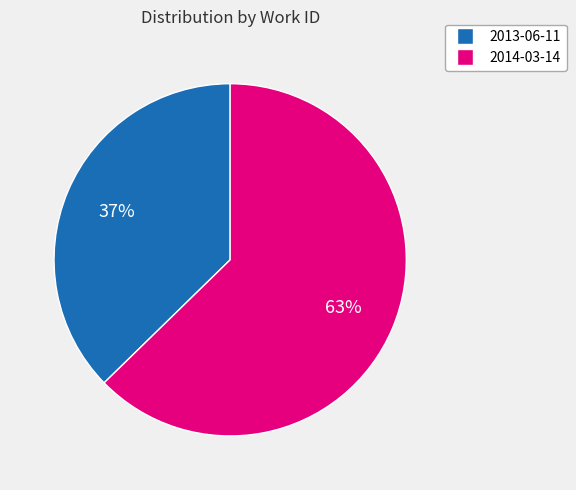

Which slice is the largest?

2014-03-14